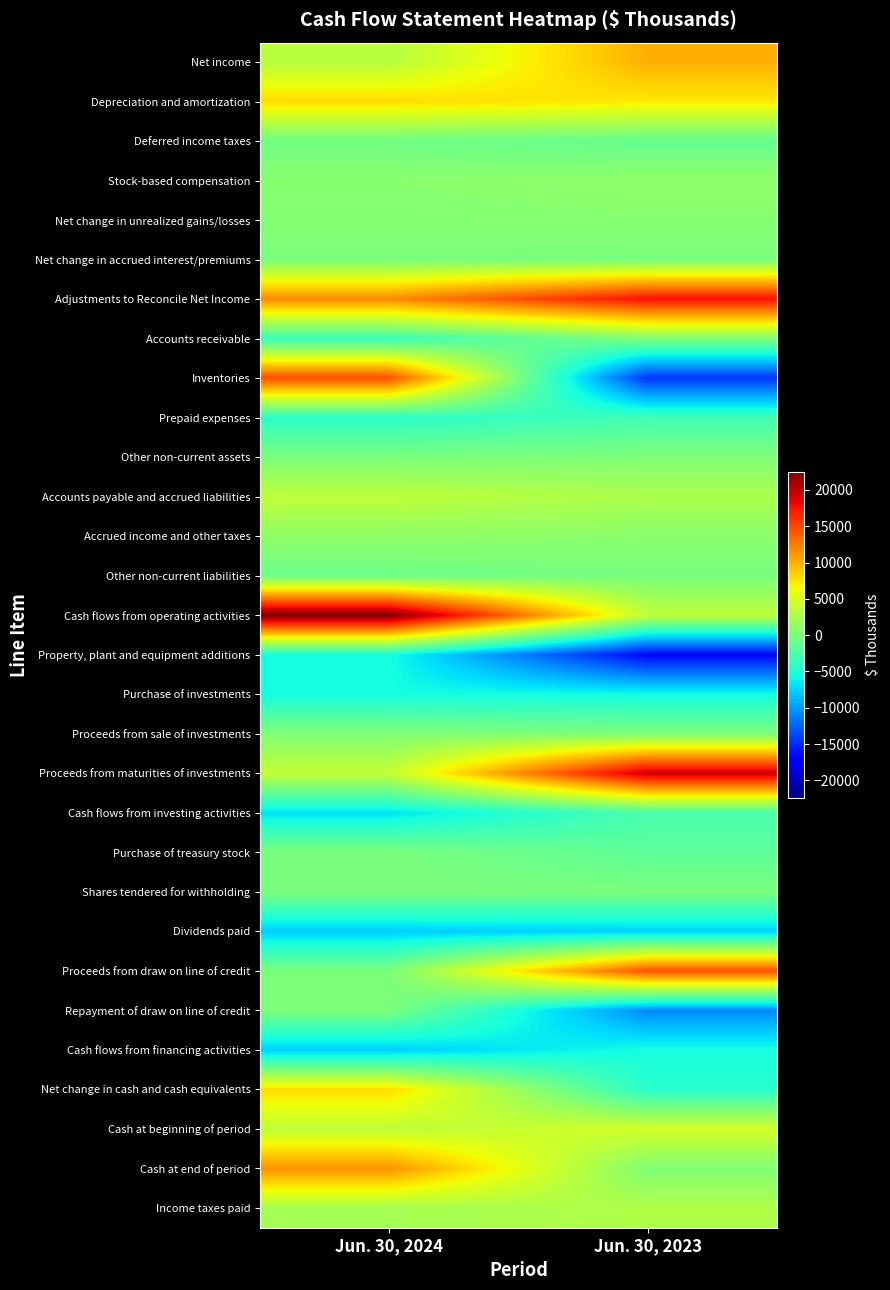

At Jun. 30, 2023, list the series in order from largest to smallest.

Proceeds from maturities of investments, Adjustments to Reconcile Net Income, Proceeds from draw on line of credit, Net income, Depreciation and amortization, Cash at beginning of period, Cash flows from operating activities, Income taxes paid, Accounts payable and accrued liabilities, Stock-based compensation, Accrued income and other taxes, Net change in unrealized gains/losses, Cash at end of period, Accounts receivable, Other non-current assets, Proceeds from sale of investments, Shares tendered for withholding, Net change in accrued interest/premiums, Other non-current liabilities, Deferred income taxes, Purchase of treasury stock, Cash flows from investing activities, Prepaid expenses, Net change in cash and cash equivalents, Cash flows from financing activities, Purchase of investments, Dividends paid, Repayment of draw on line of credit, Inventories, Property, plant and equipment additions